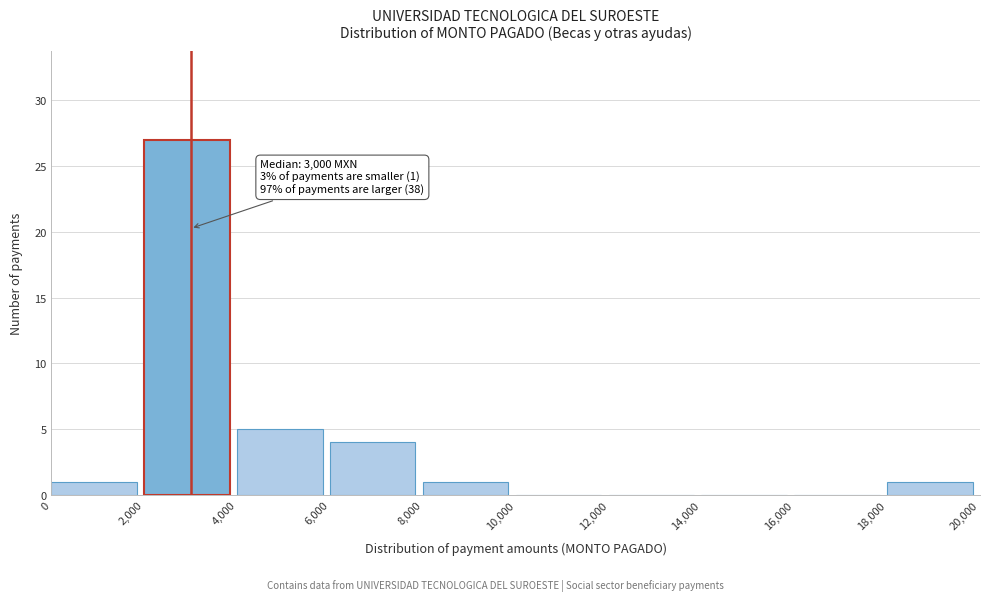

Over which range of the x-axis is the bar tallest?

2,000 to 4,000